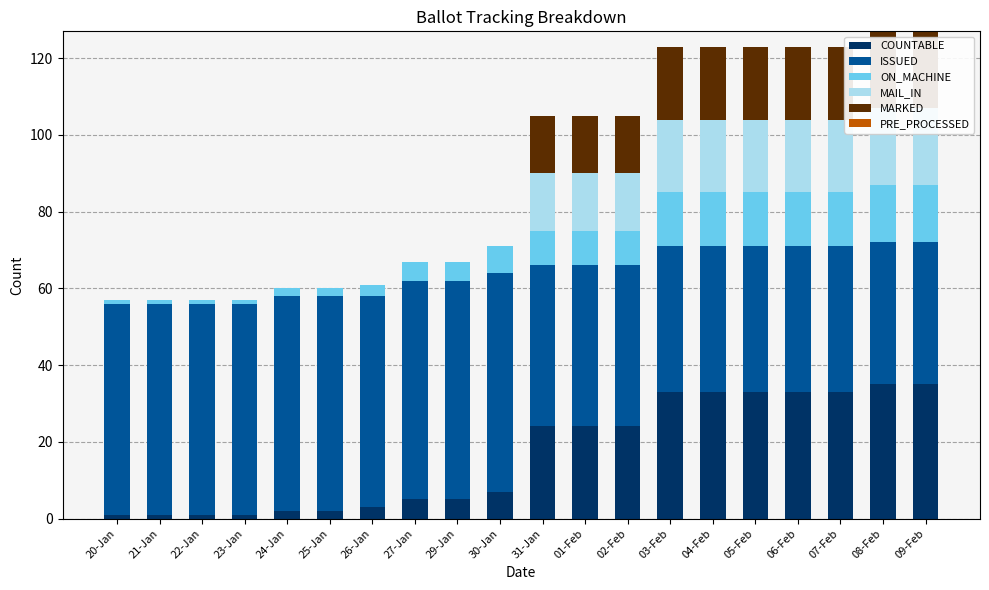

At how many categories does at least one series exceed 44?

10